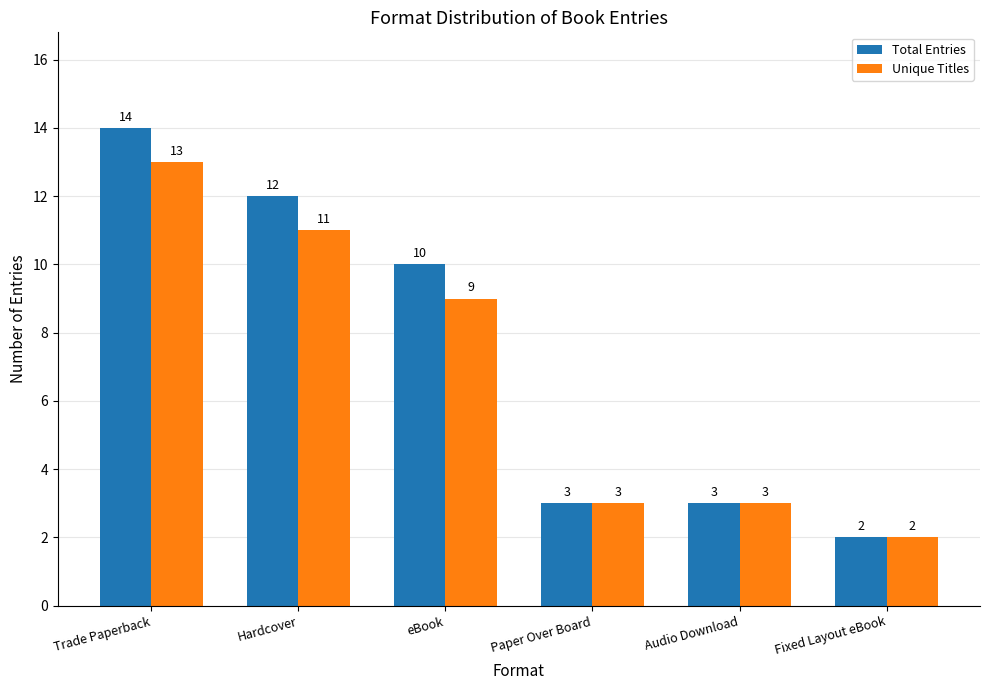

Is it true that Unique Titles equals 9 at eBook?

True